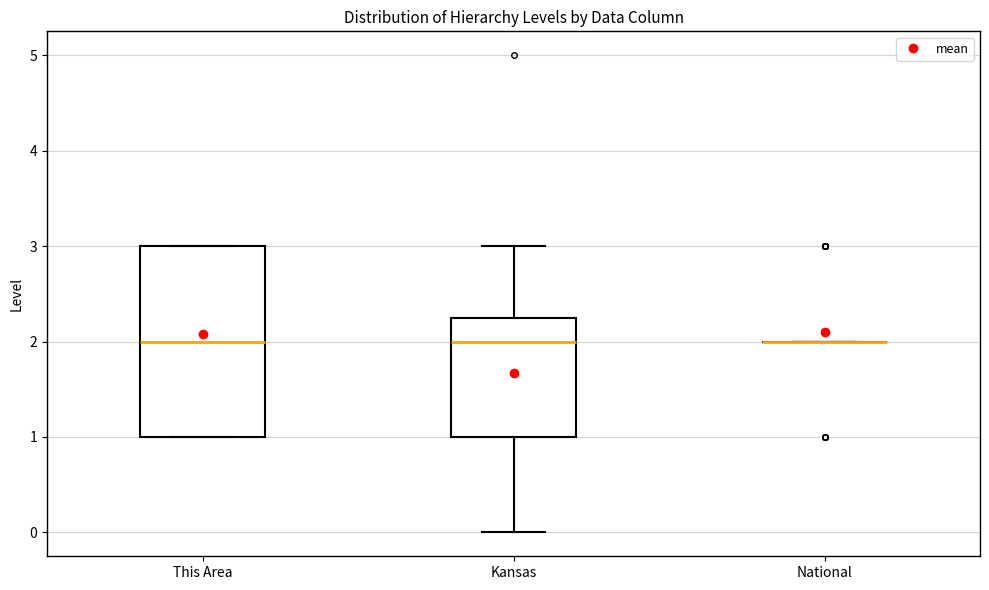

Which box is the tallest, from its lower edge to its upper edge?

This Area